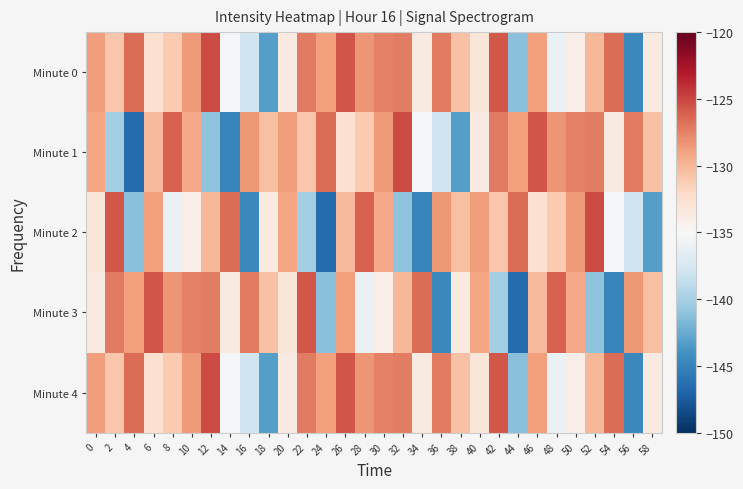

What is the maximum value shown in the chart?

-125.3